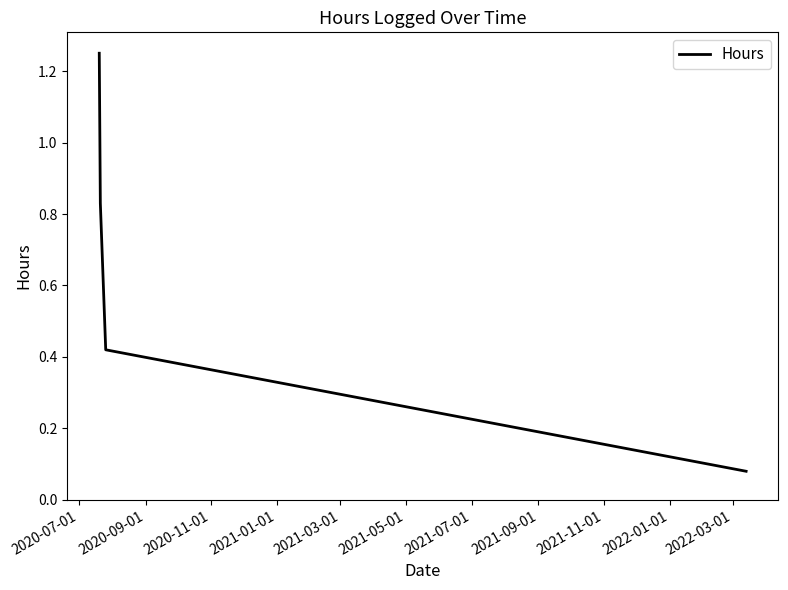

What is the average value?

0.6